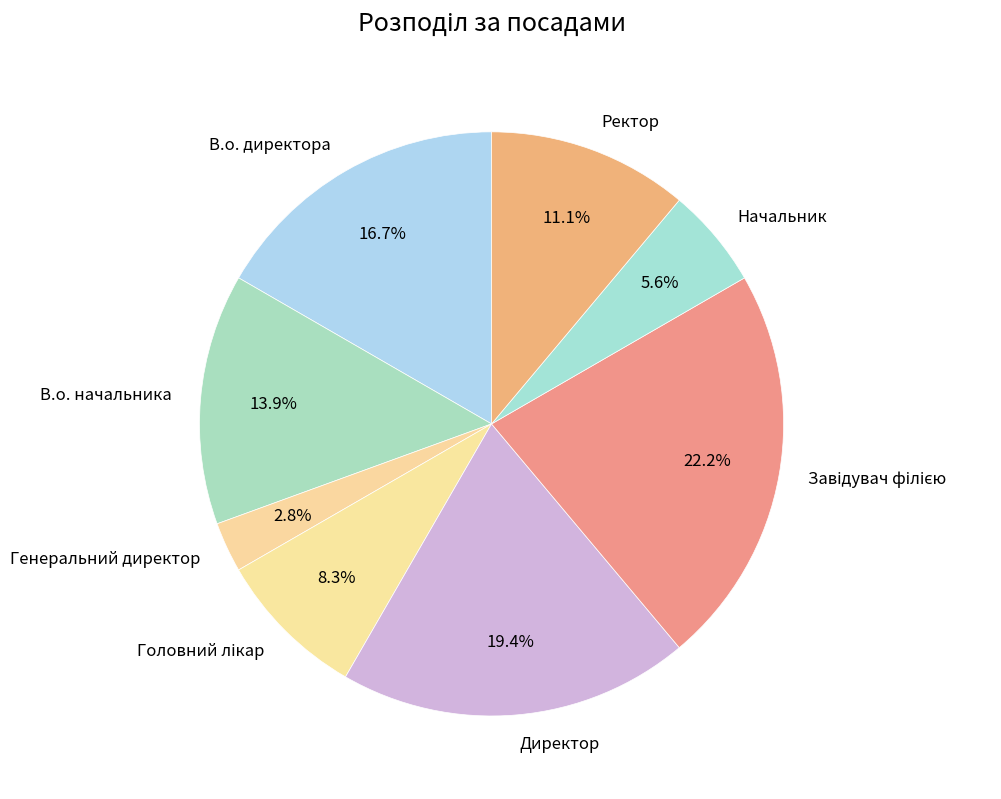

Is there any slice that represents more than half of the pie?

No